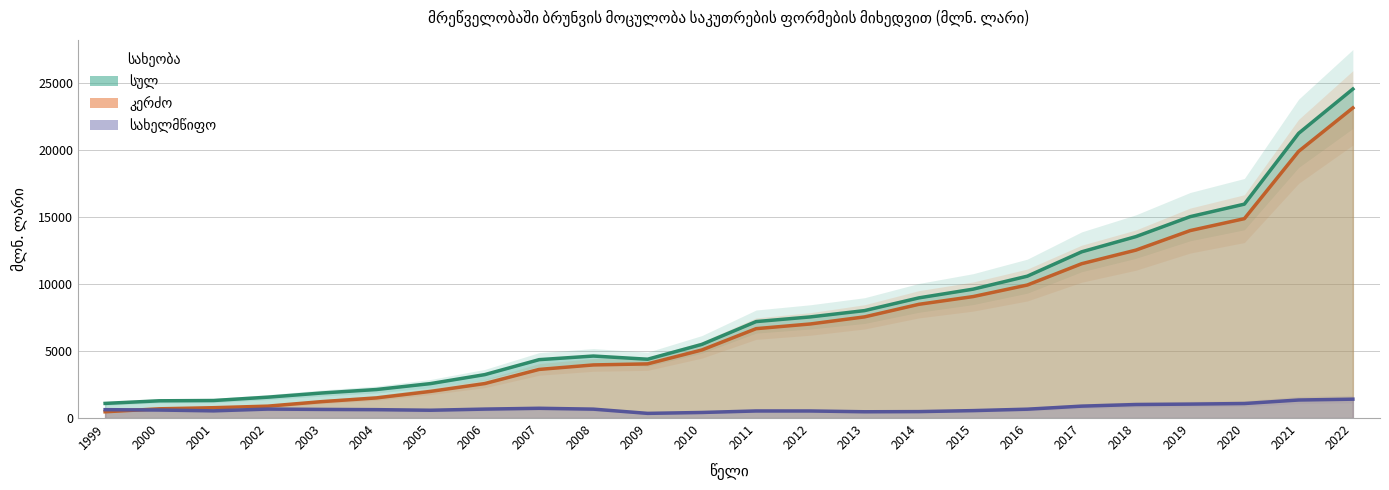

True or false: სულ has more than 1 interior local peaks.

False